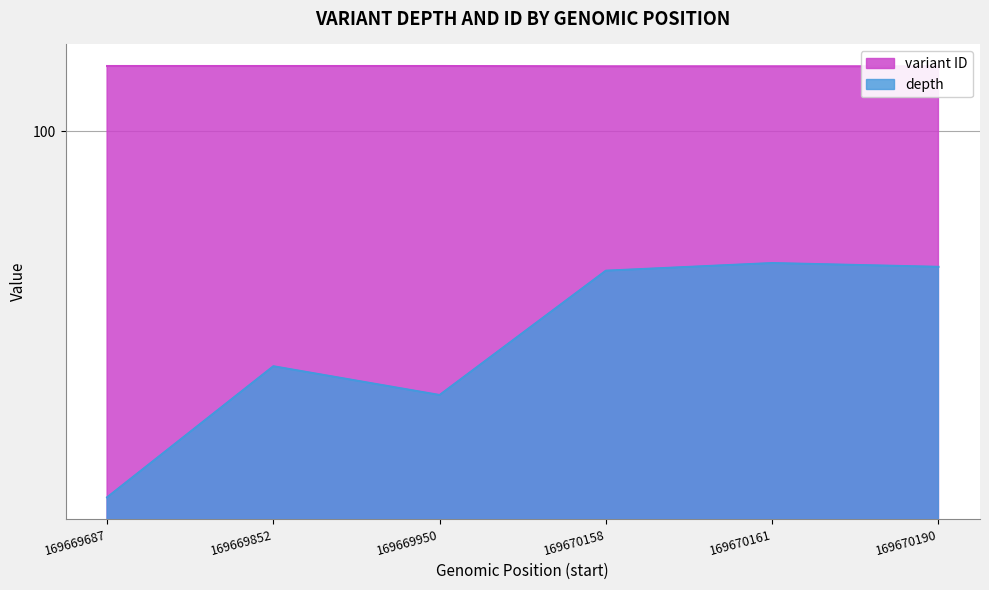

What is the value of the variant ID point at the 4th from the left?

143.7